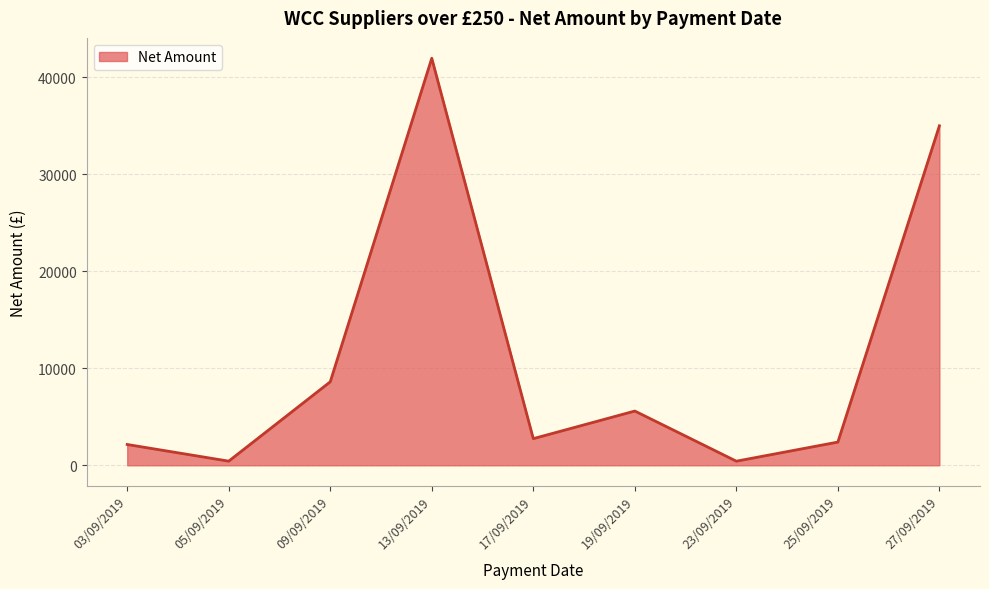

What is the ratio of the value at 19/09/2019 to the value at 17/09/2019?

2.0